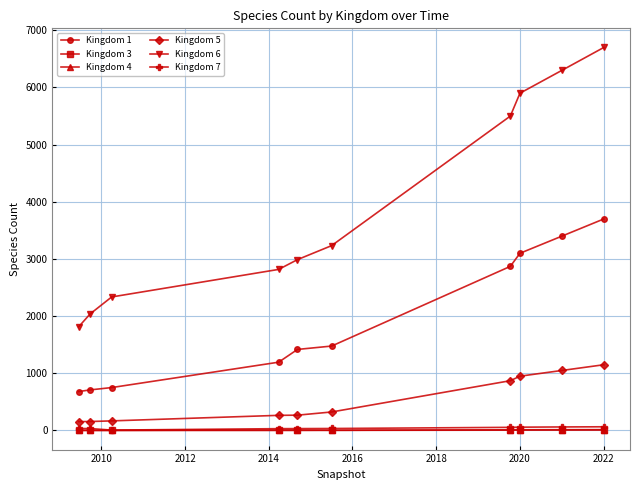

What is the maximum value shown in the chart?

6700